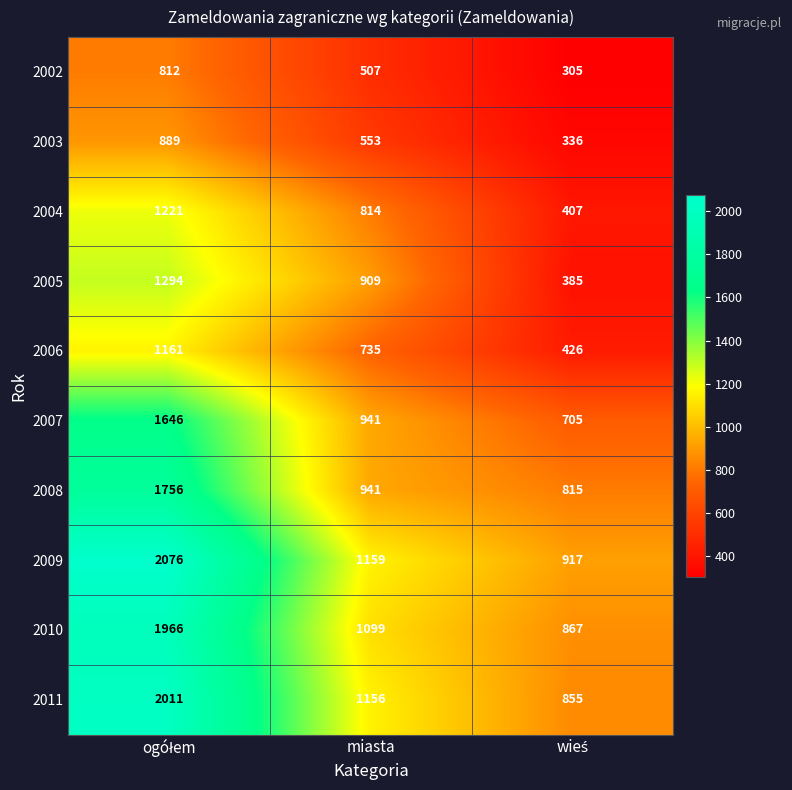

Which series has the largest total across all categories?

2009